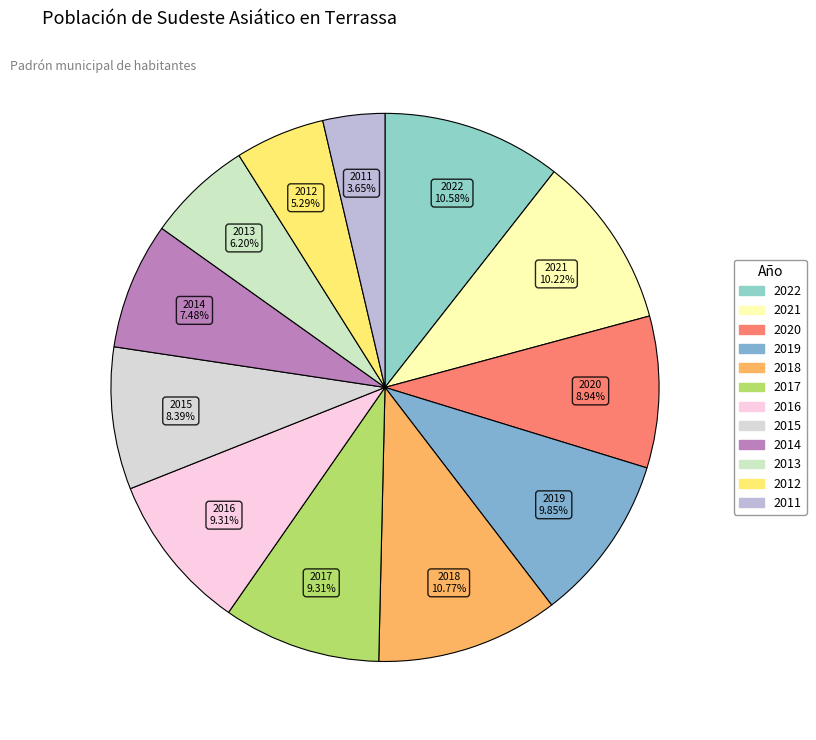

Count the number of slices in the pie.

12